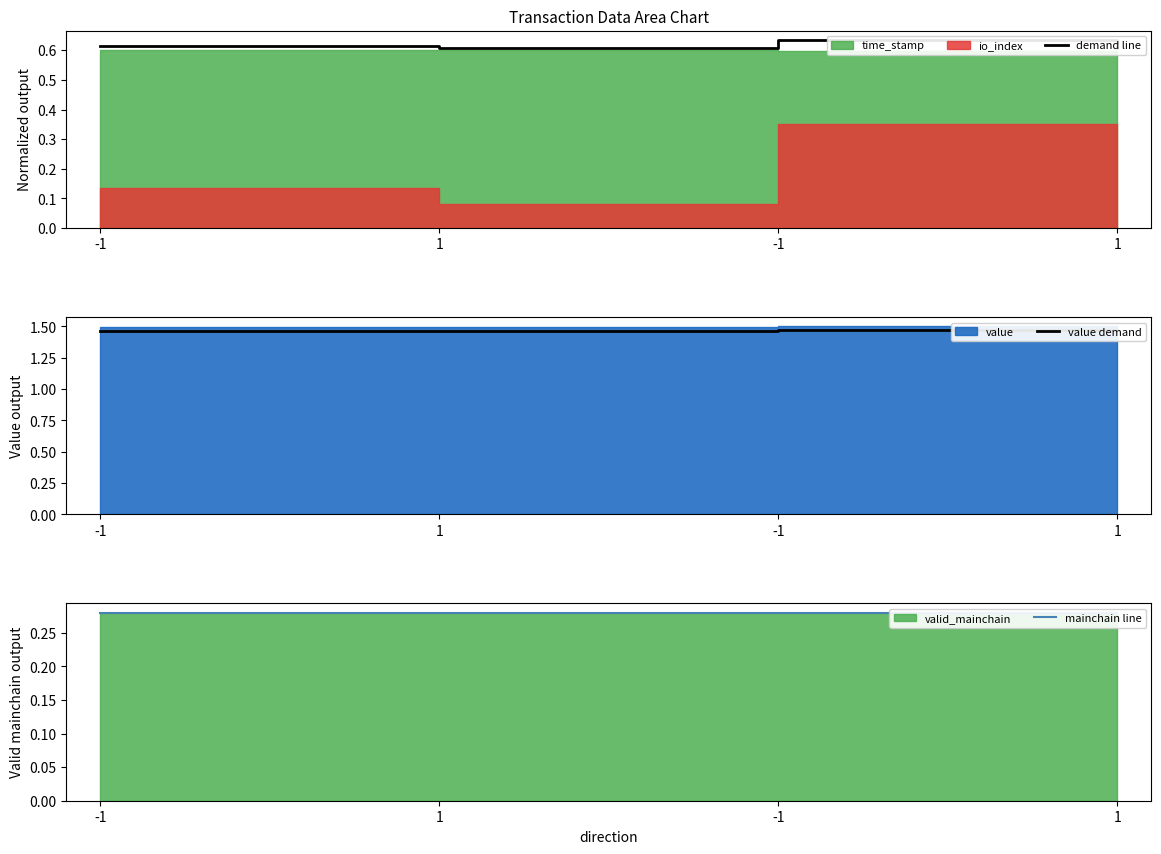

Which label corresponds to the smallest value in the chart?

-1